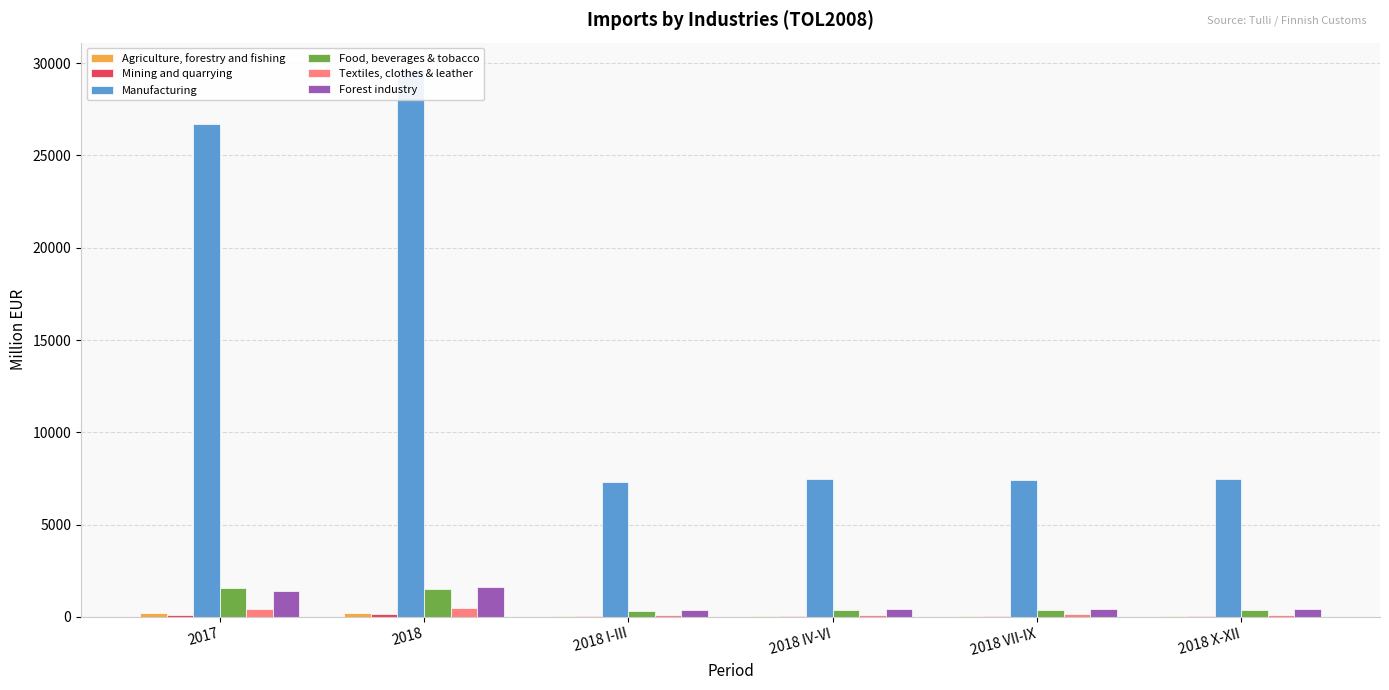

Which category has the lowest value in the Manufacturing series?

2018 I-III